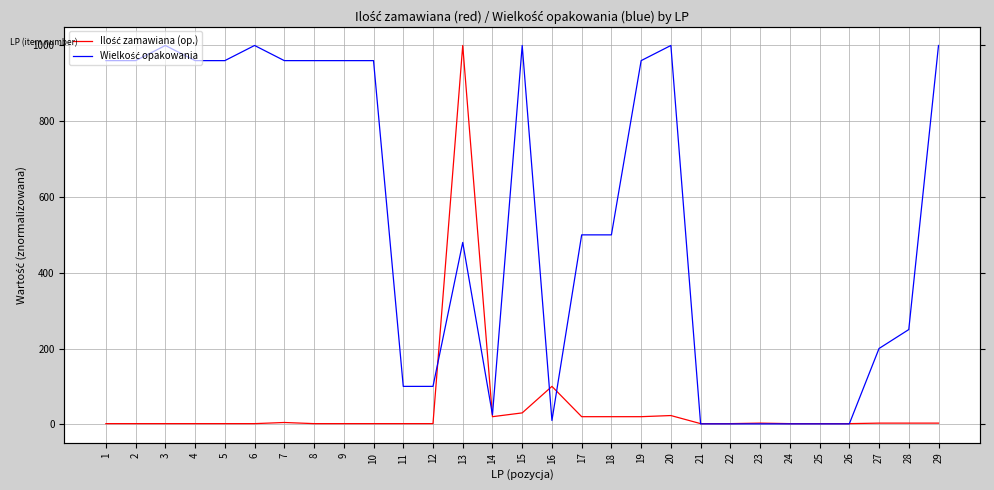

Which series has the largest total across all categories?

Wielkość opakowania